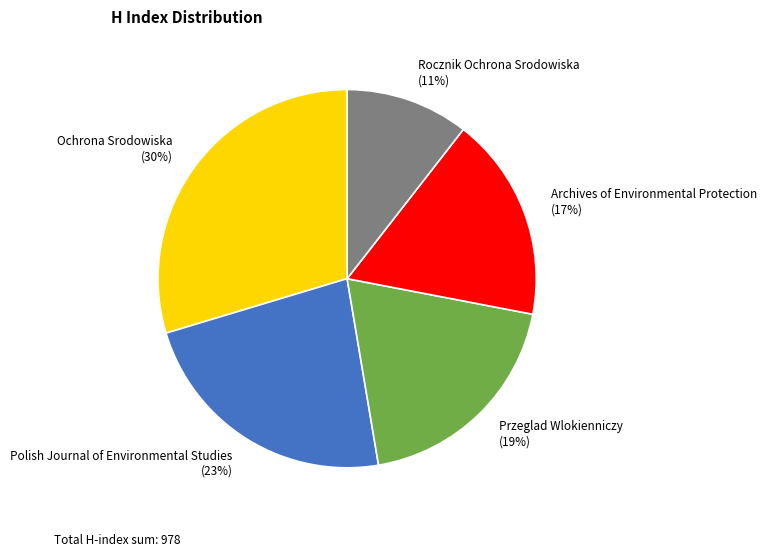

Is the sum of Przeglad Wlokienniczy and Rocznik Ochrona Srodowiska greater than half?

No